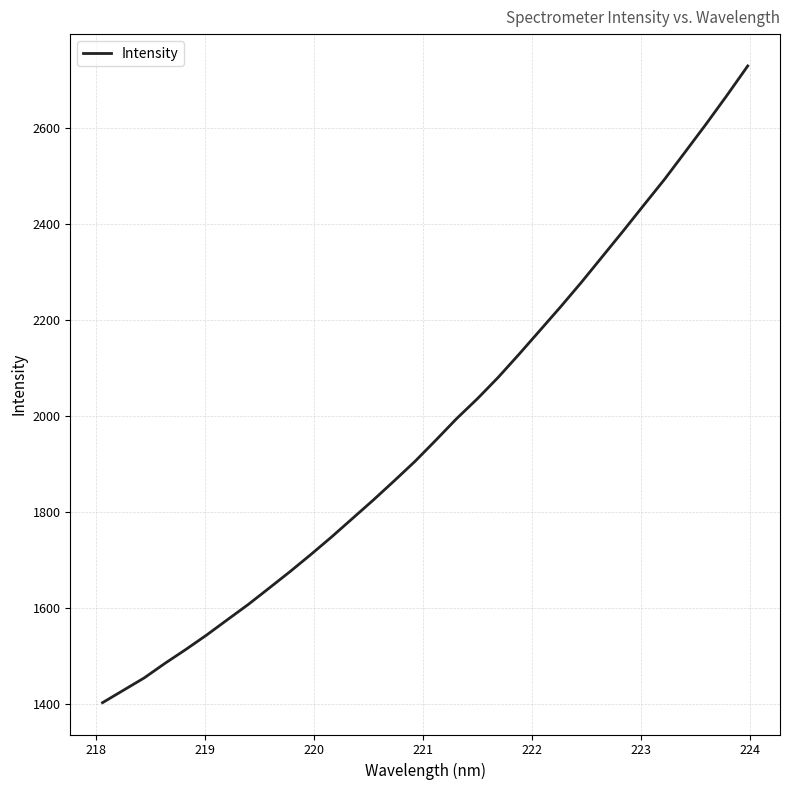

What is the sum of all values?

63241.1